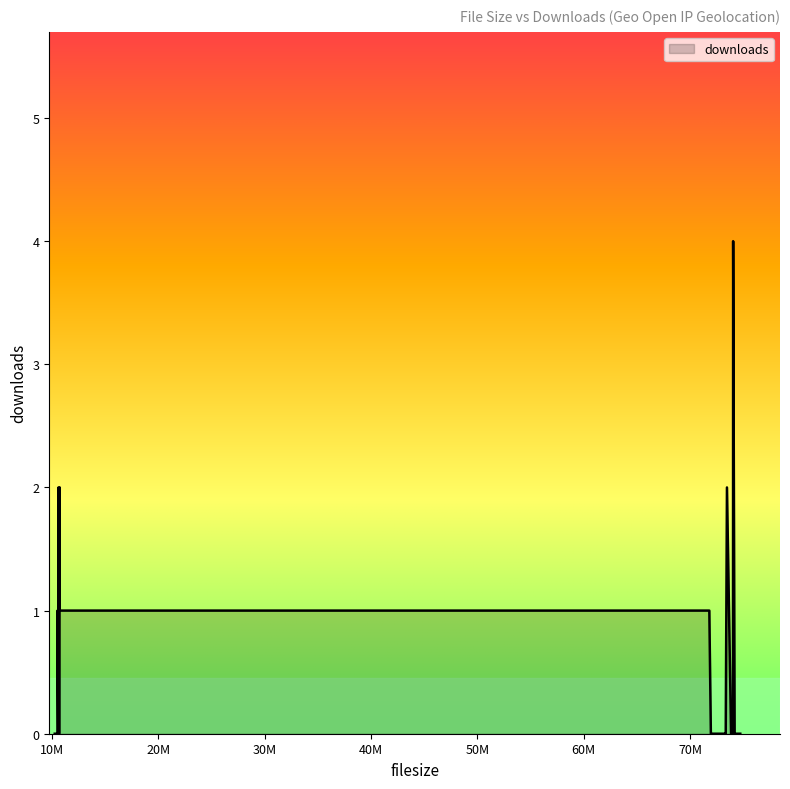

What is the maximum value shown in the chart?

4